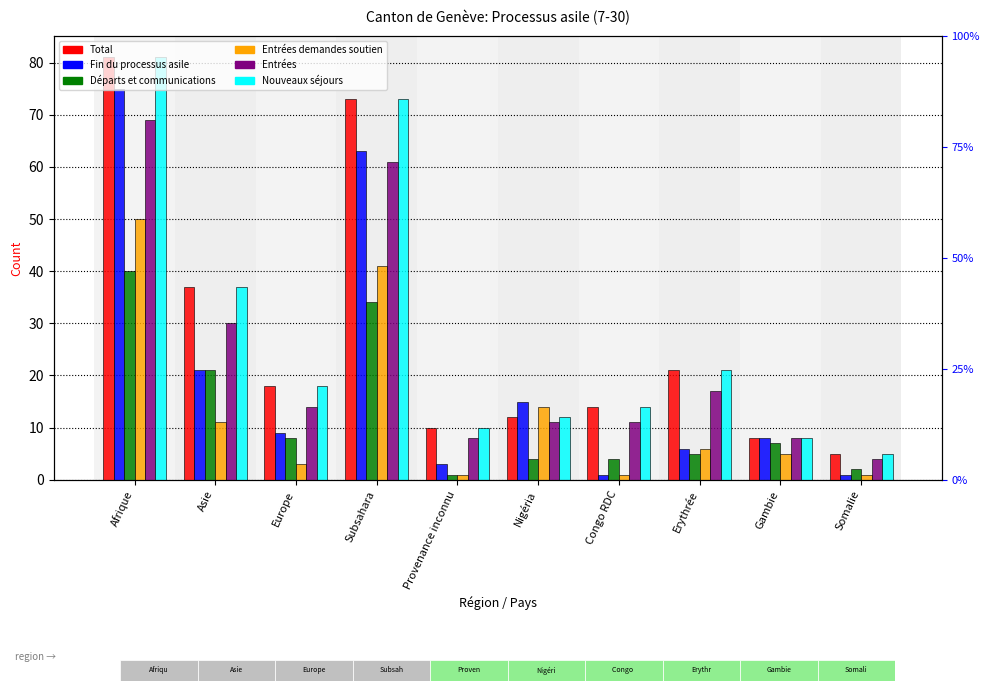

Is the value of Nouveaux séjours at Afrique greater than the value of Entrées at Erythrée?

Yes